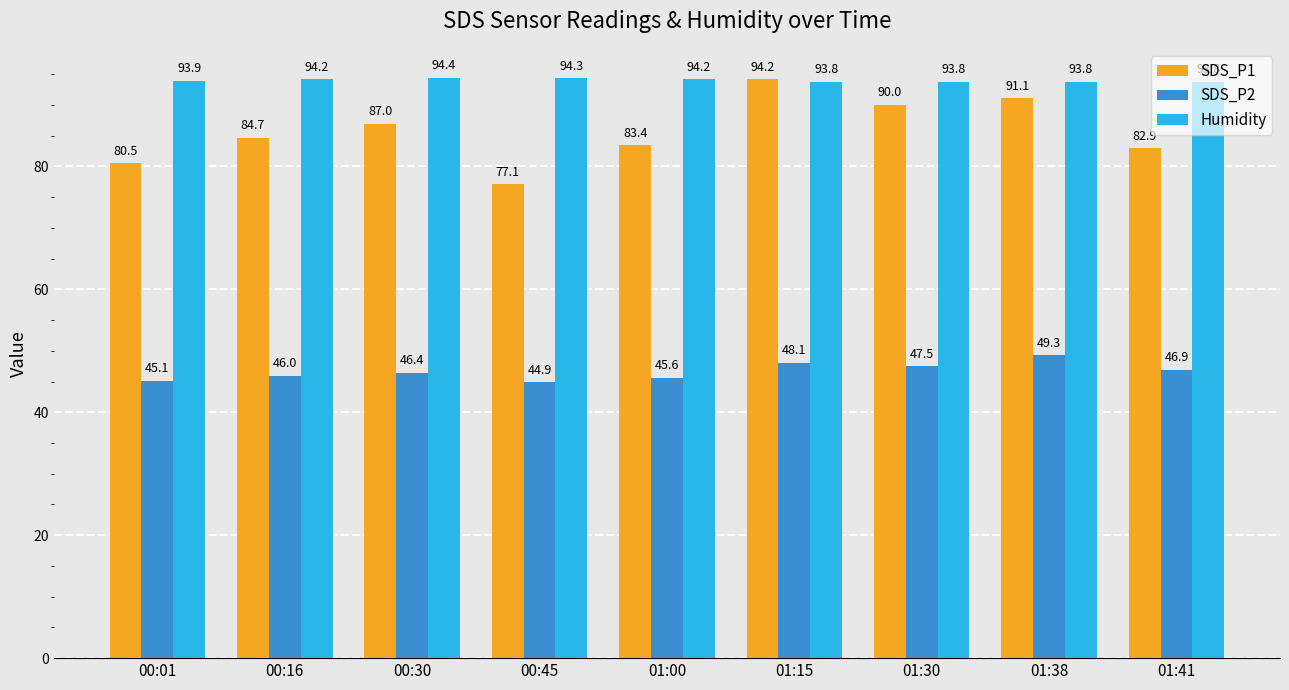

What is the spread (max minus min) of values at 00:30?

48.0